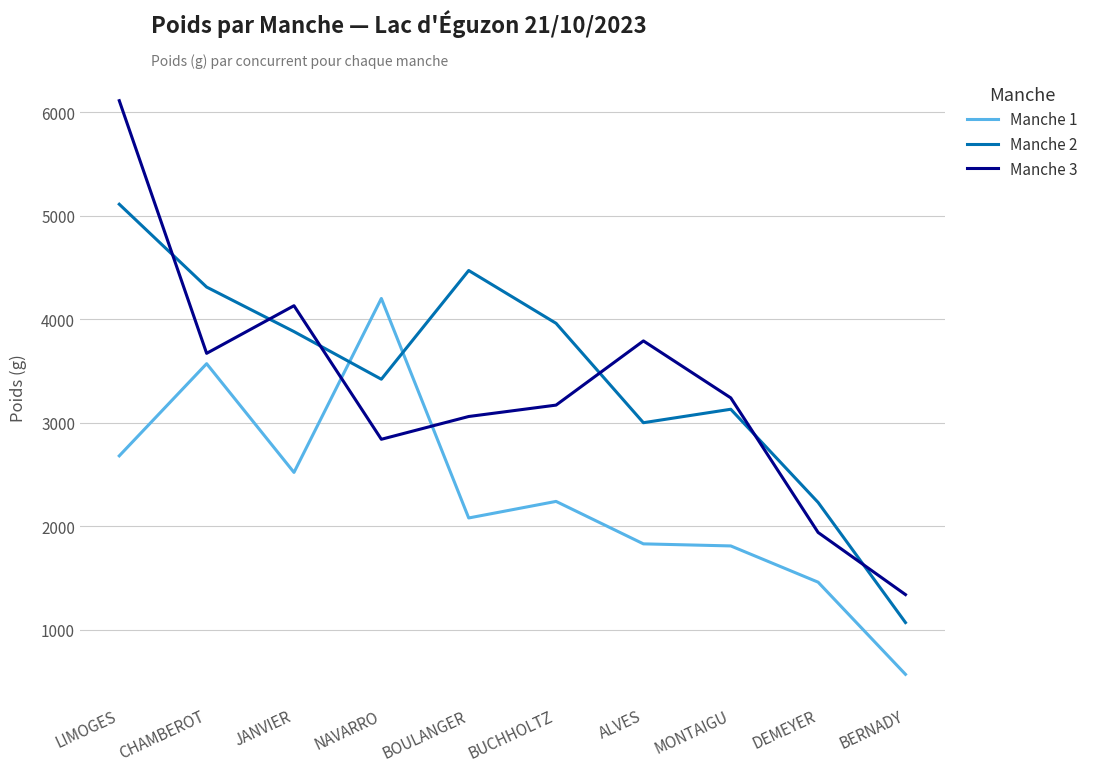

Between NAVARRO and BOULANGER, which series saw the biggest shift?

Manche 1